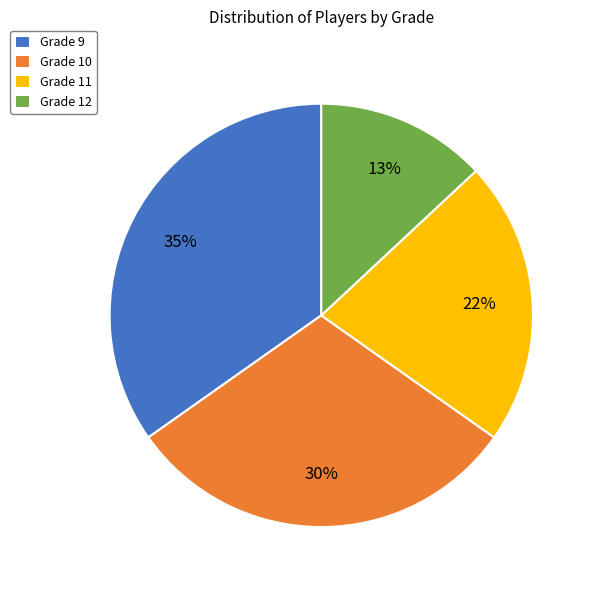

Combined, do Grade 12 and Grade 11 account for over 50%?

No